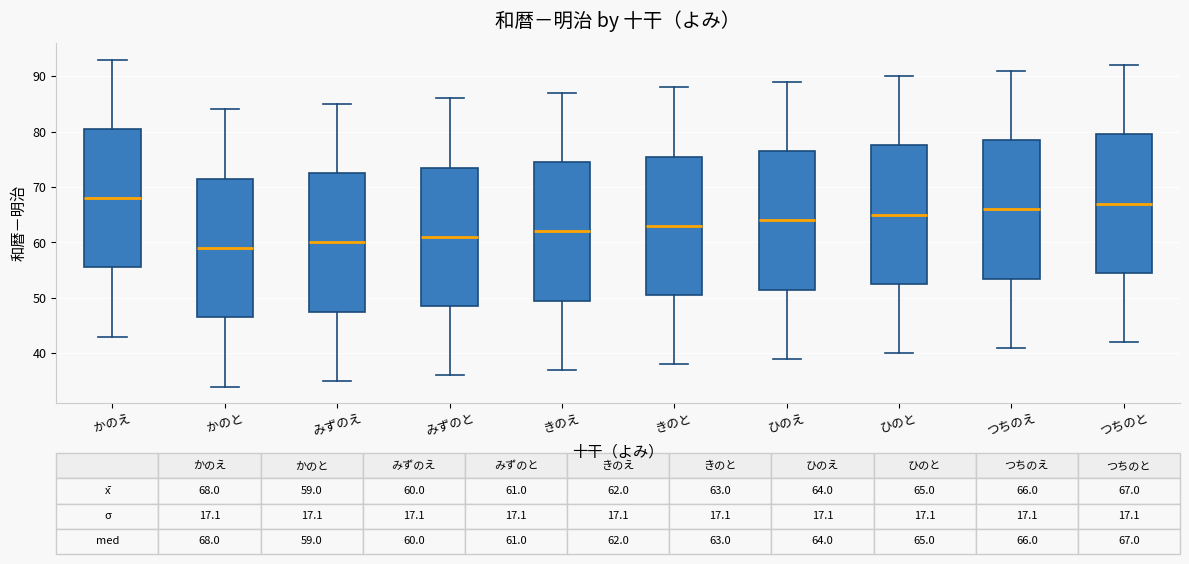

Which box has the highest median line?

かのえ